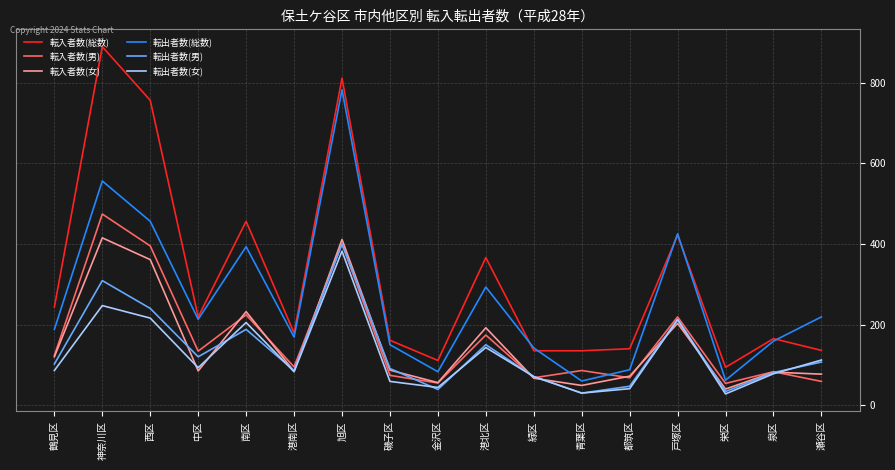

Is it true that 転入者数(男) equals 68 at 都筑区?

True